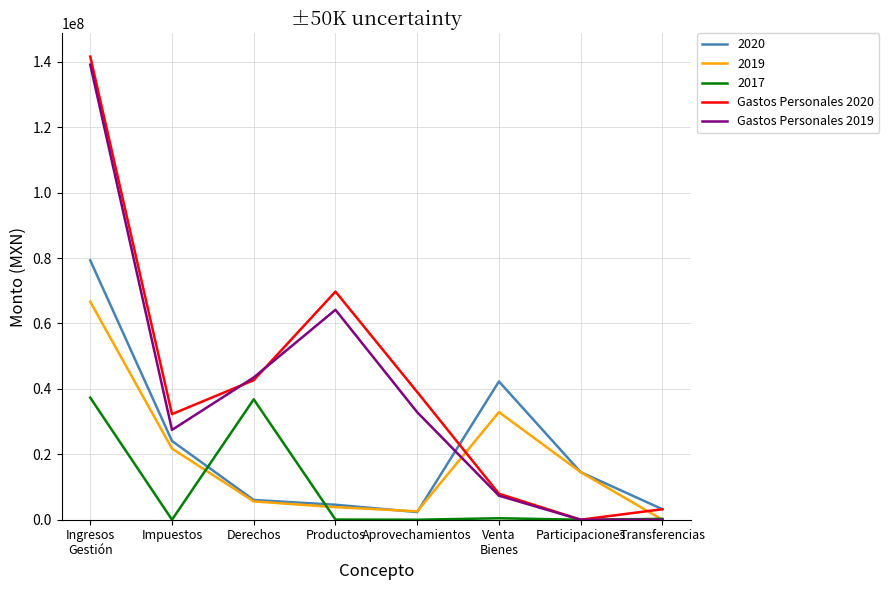

What are all the series names shown in the legend?

2020, 2019, 2017, Gastos Personales 2020, Gastos Personales 2019